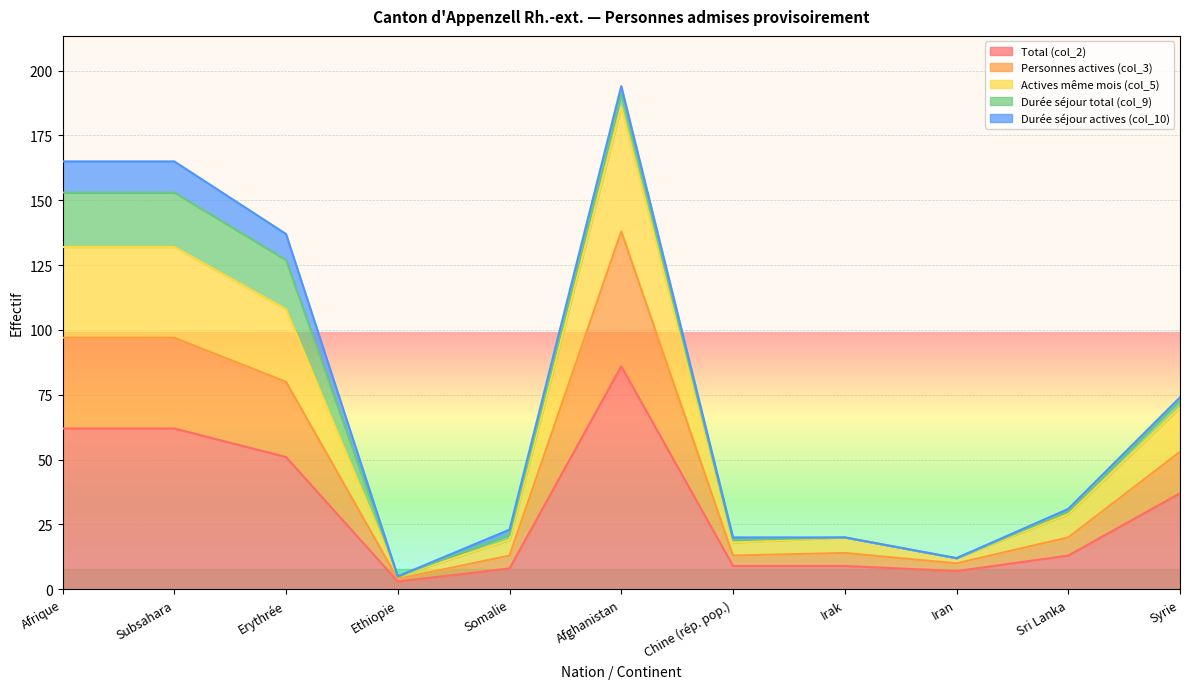

True or false: Total (col_2) and Actives même mois (col_5) intersect in this chart.

False